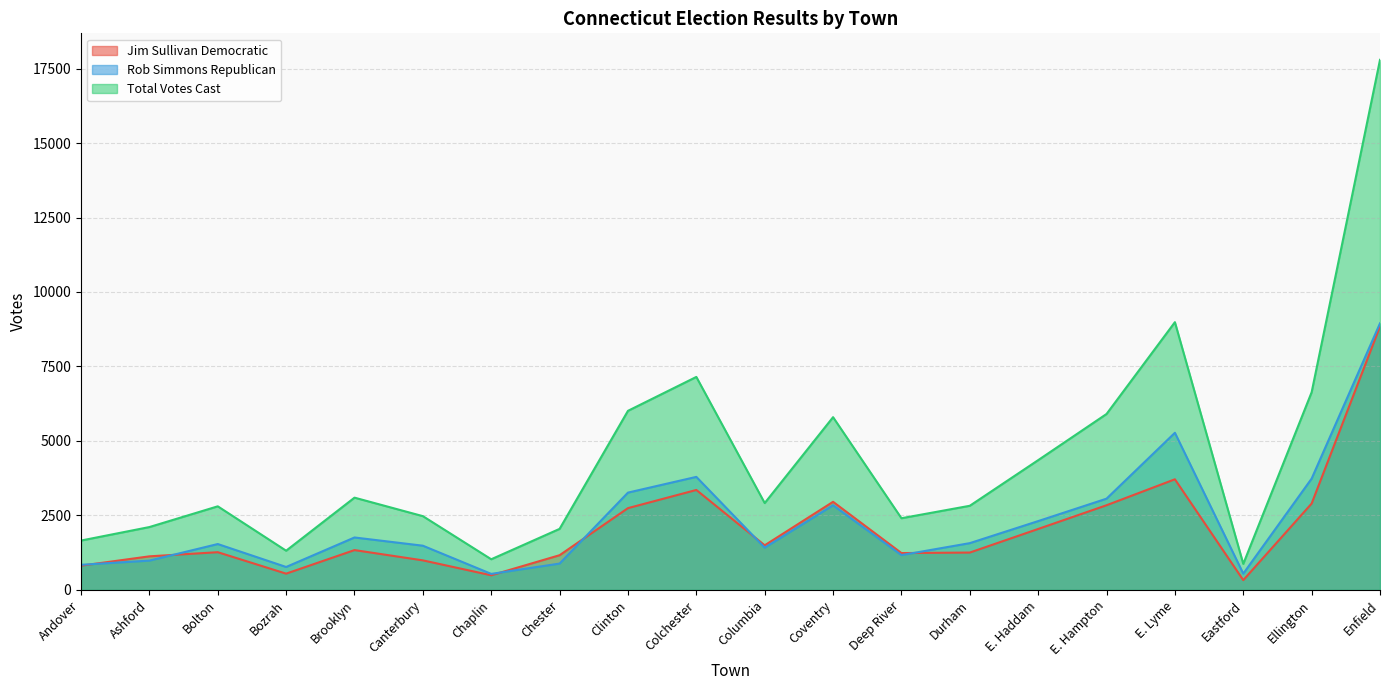

Which label corresponds to the smallest value in the chart?

Eastford